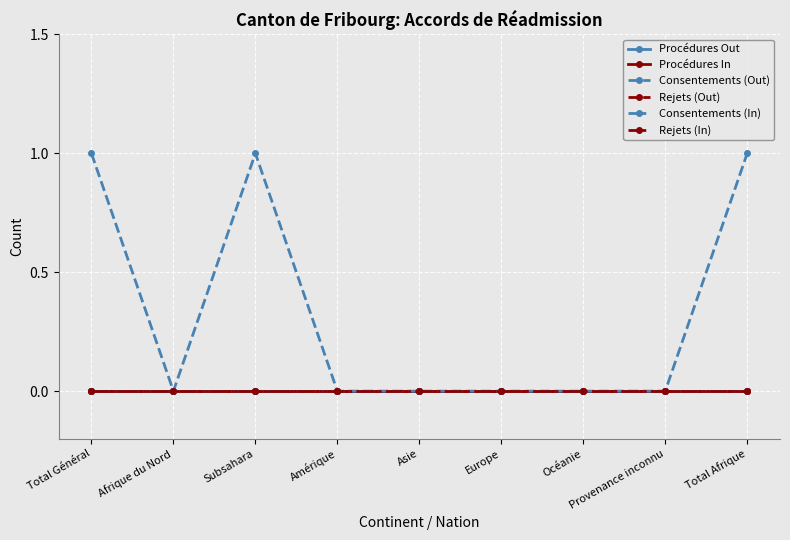

True or false: Procédures Out has more than 0 points higher than both neighbors.

False